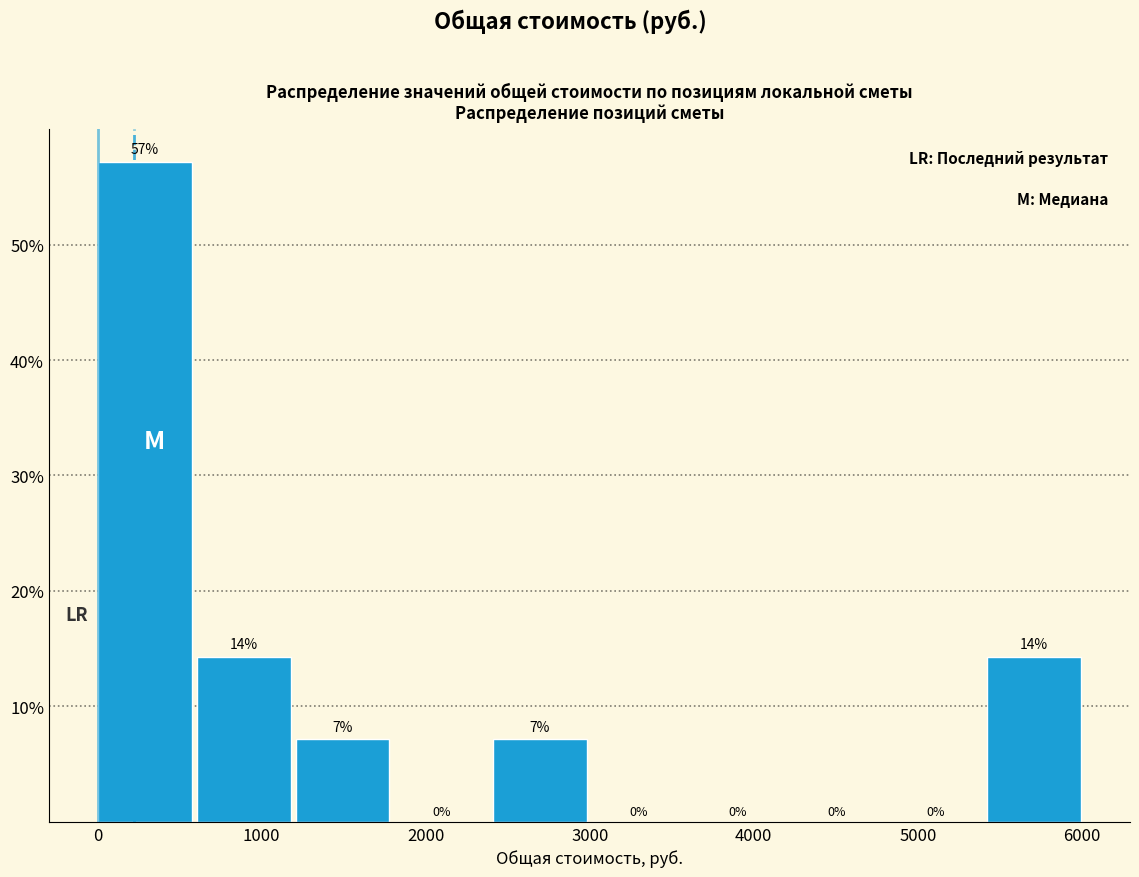

Which range on the x-axis has the tallest bar?

0 to 600